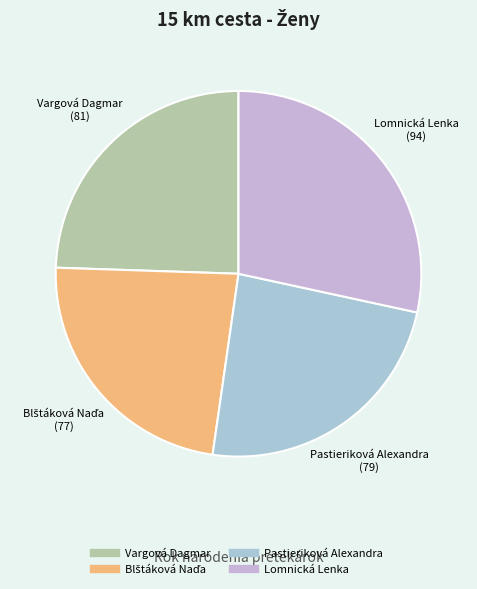

Is there a majority slice in this chart?

No